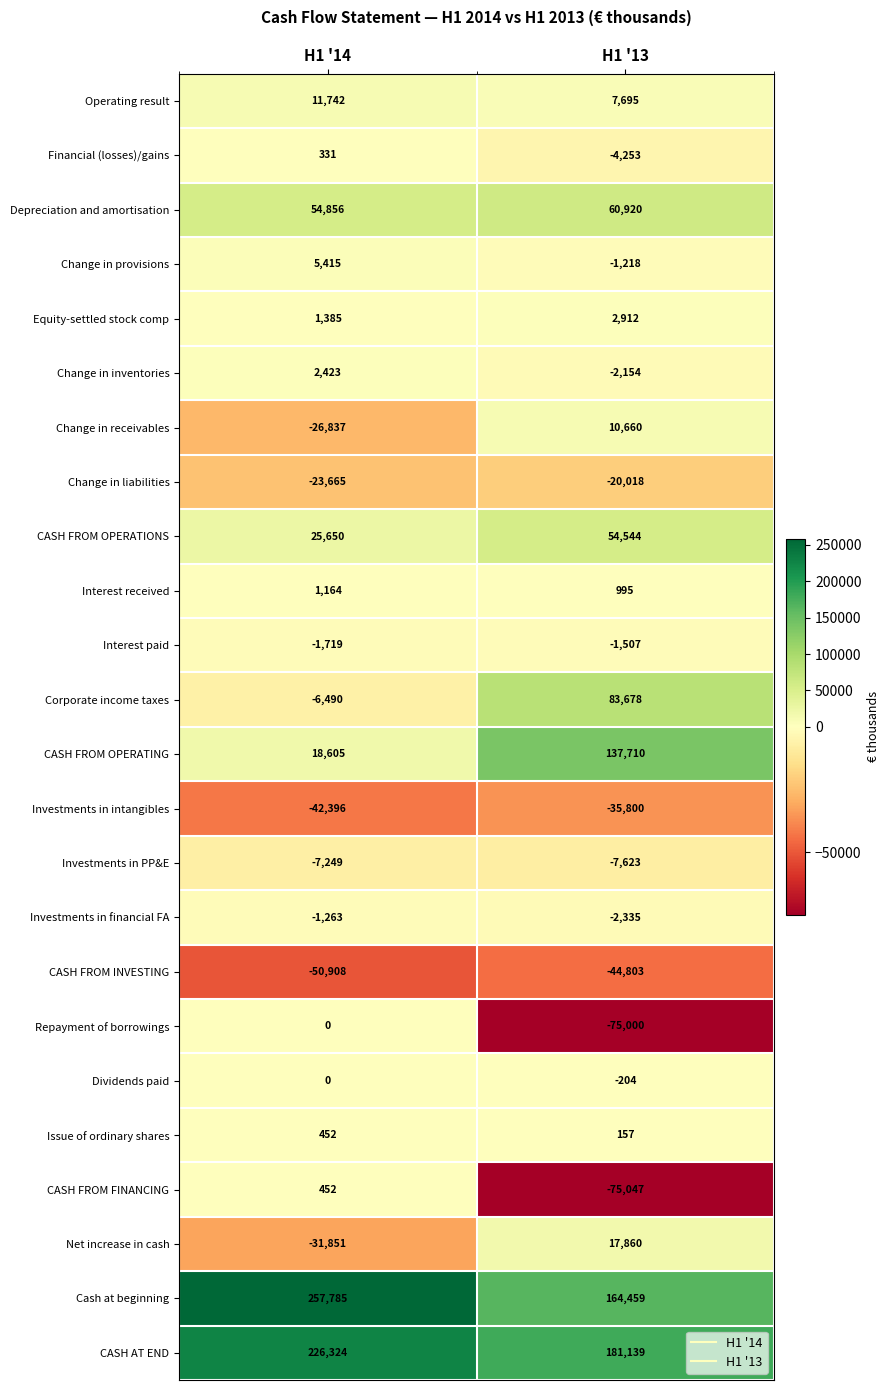

What is the difference between the maximum and minimum values in the CASH FROM INVESTING series?

6105